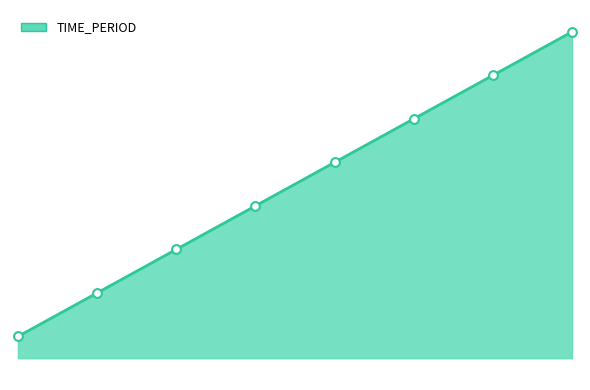

What is the change in value from 2017 to 2019?

+2